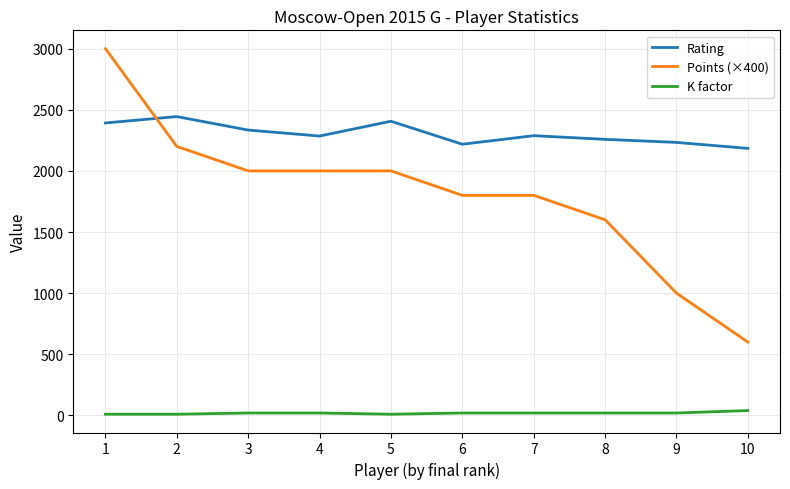

At which label does Points (×400) first exceed 2000?

1